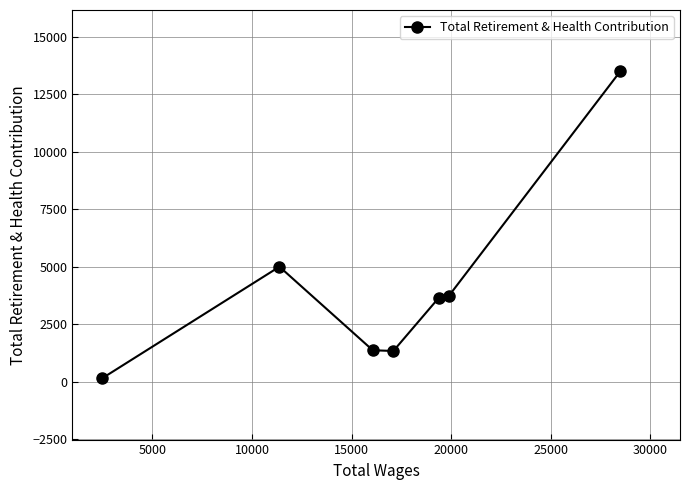

What is the maximum value shown in the chart?

13499